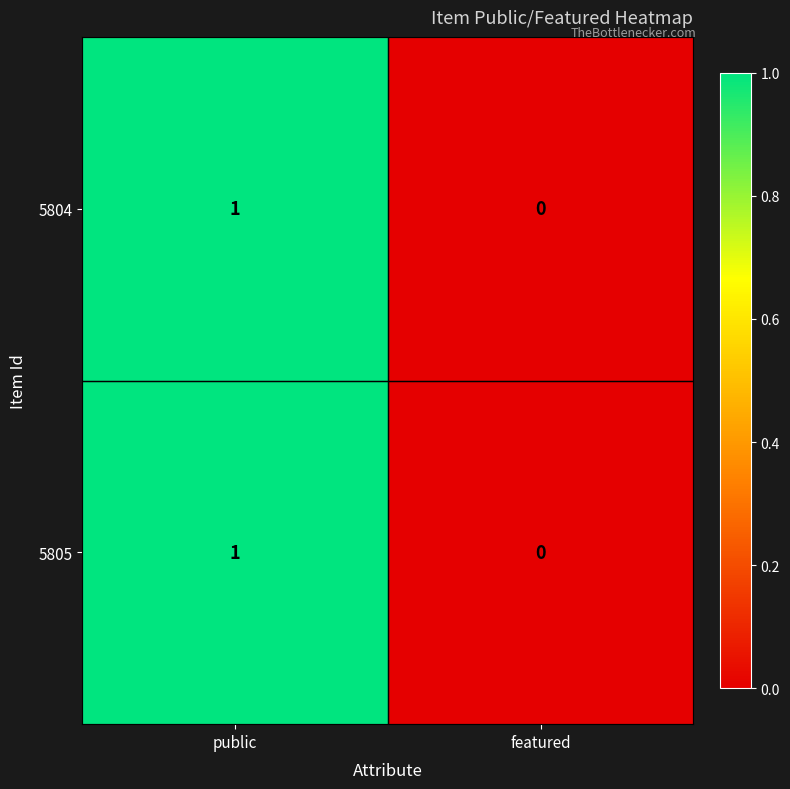

Is it true that 5805 equals 2 at public?

False